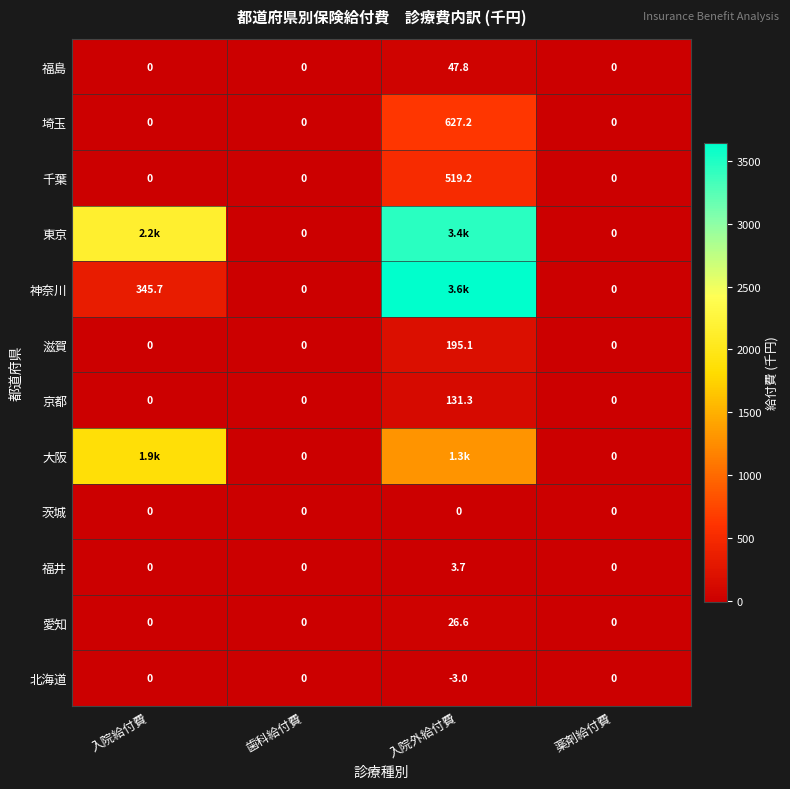

Is the value of 滋賀 at 入院外給付費 greater than the value of 京都 at 薬剤給付費?

Yes